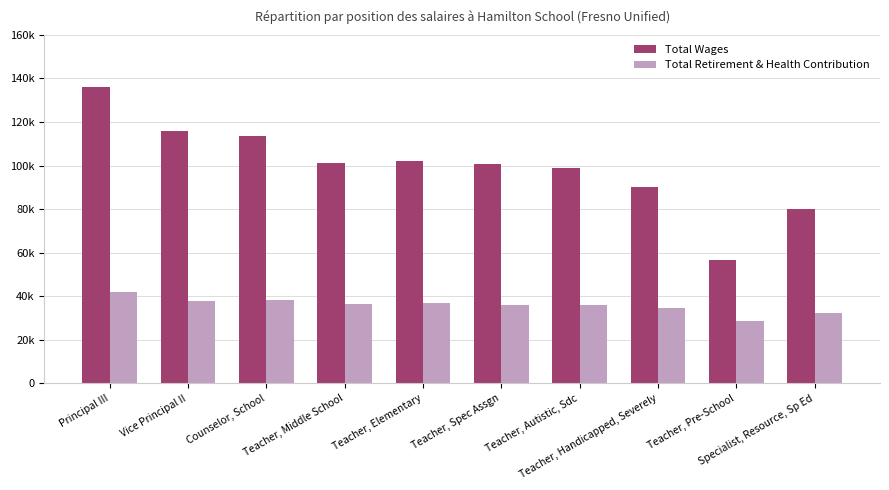

What are all the series names shown in the legend?

Total Wages, Total Retirement & Health Contribution